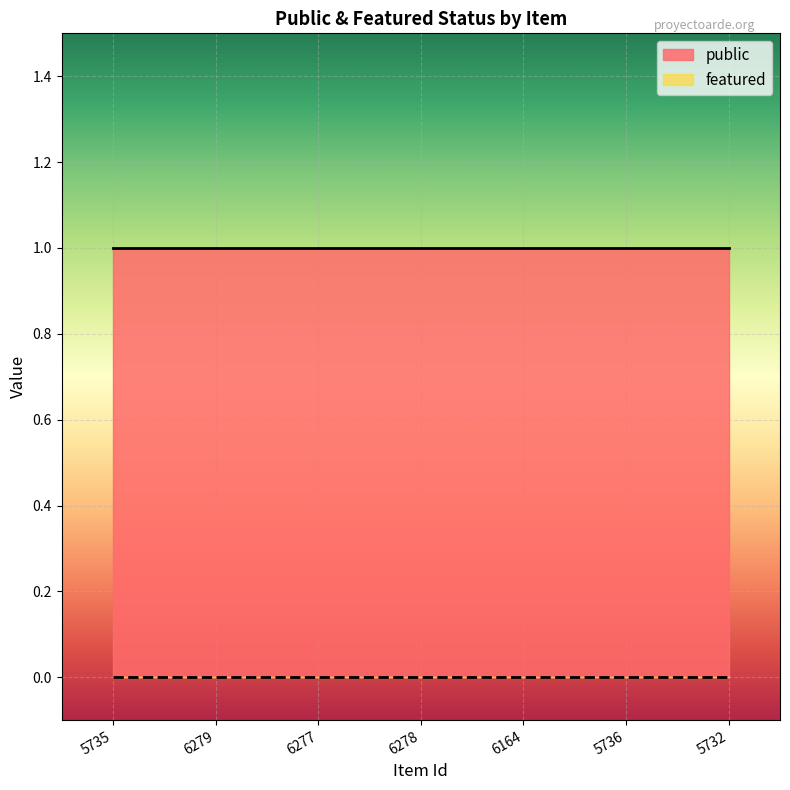

At which label does public reach its peak?

5735